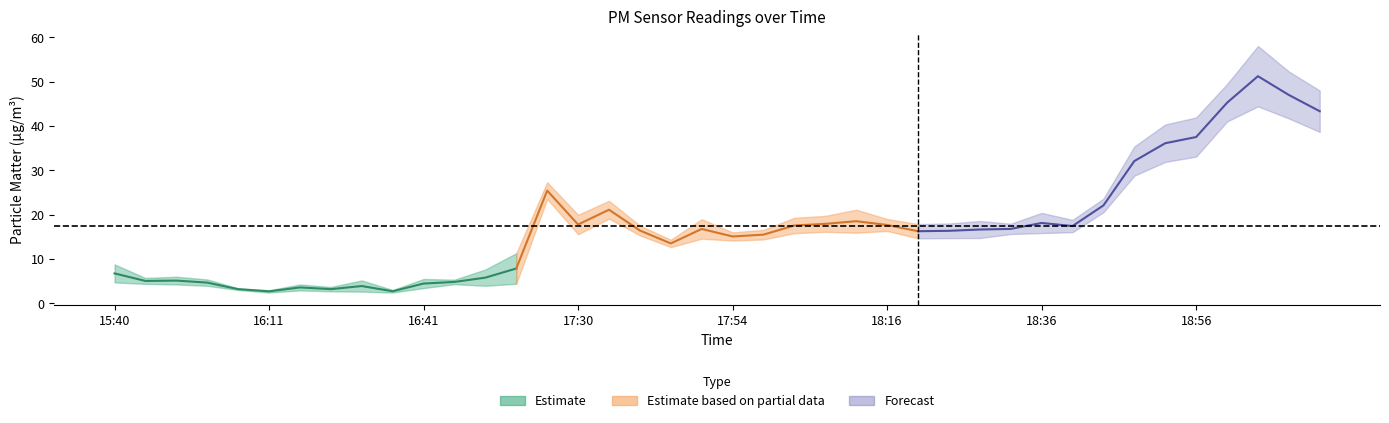

At which category does the chart reach its minimum across all series?

16:11